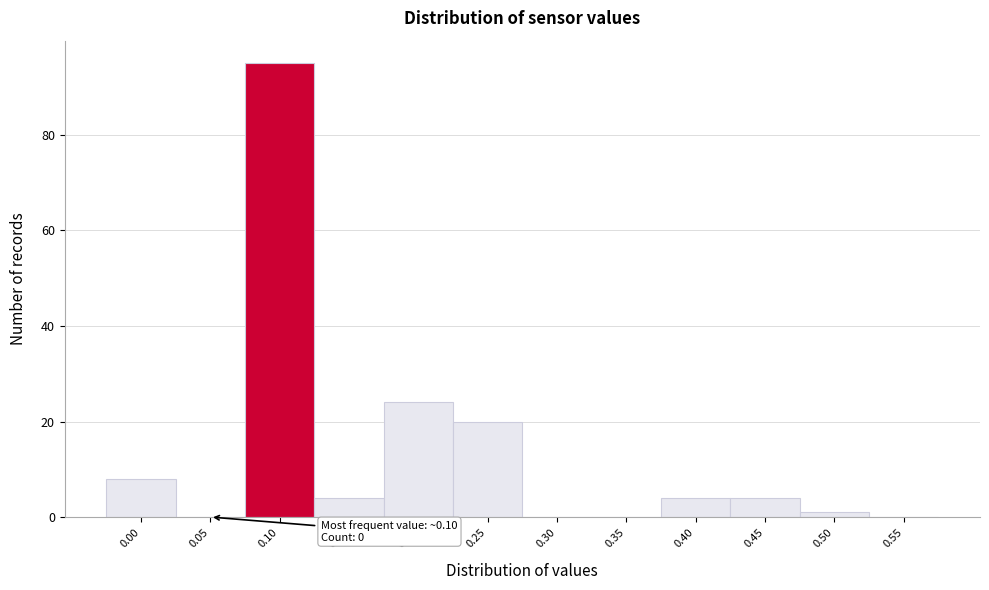

Reading left to right, what are all the values shown in this chart?

0.00=8	0.05=0	0.10=95	0.15=4	0.20=24	0.25=20	0.30=0	0.35=0	0.40=4	0.45=4	0.50=1	0.55=0